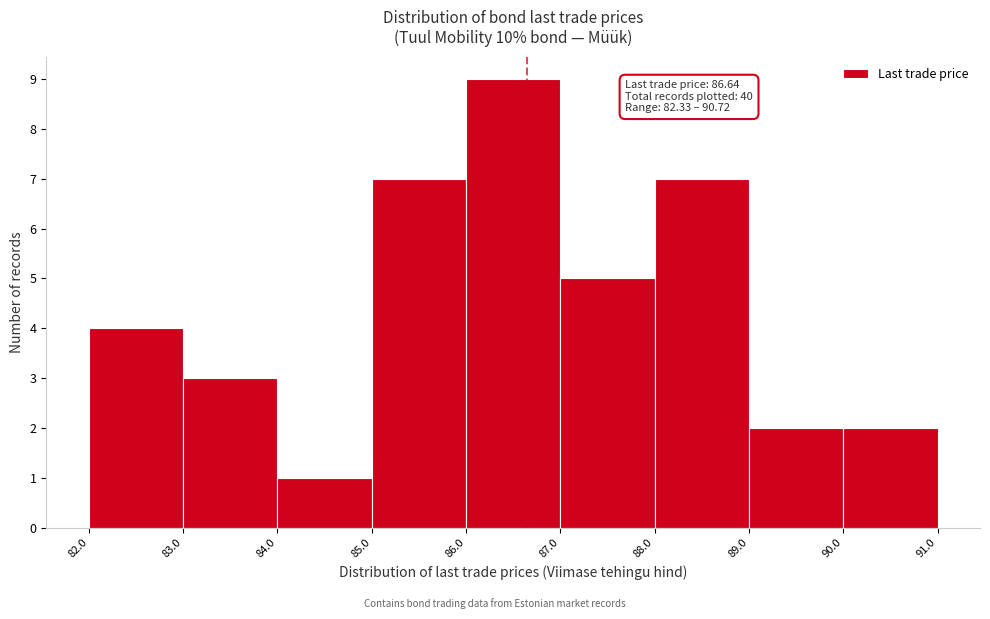

Which range on the x-axis has the tallest bar?

86.0 to 87.0